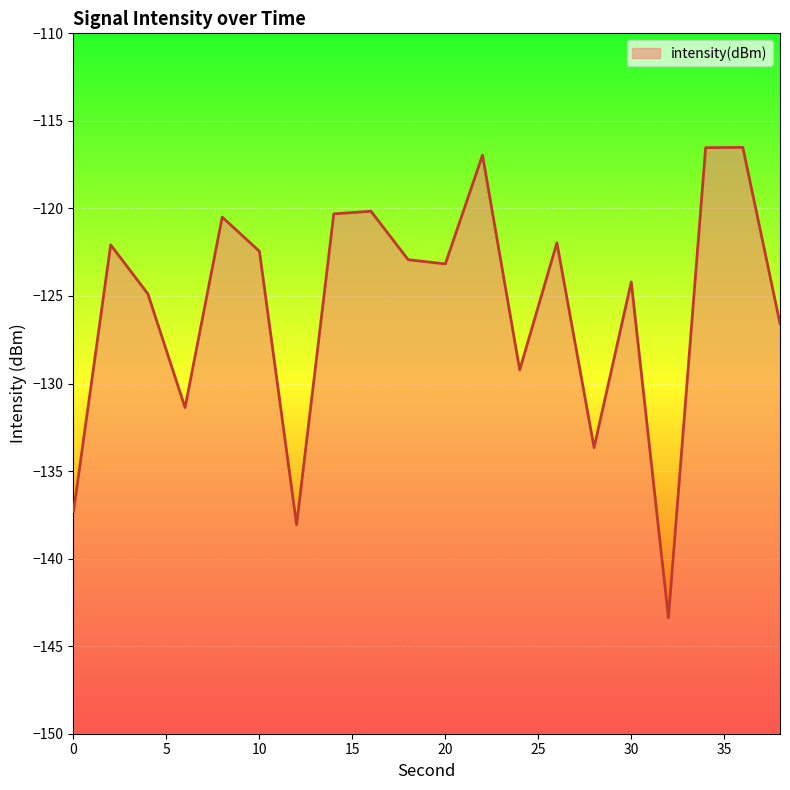

What is the difference between the maximum and minimum values?

26.9